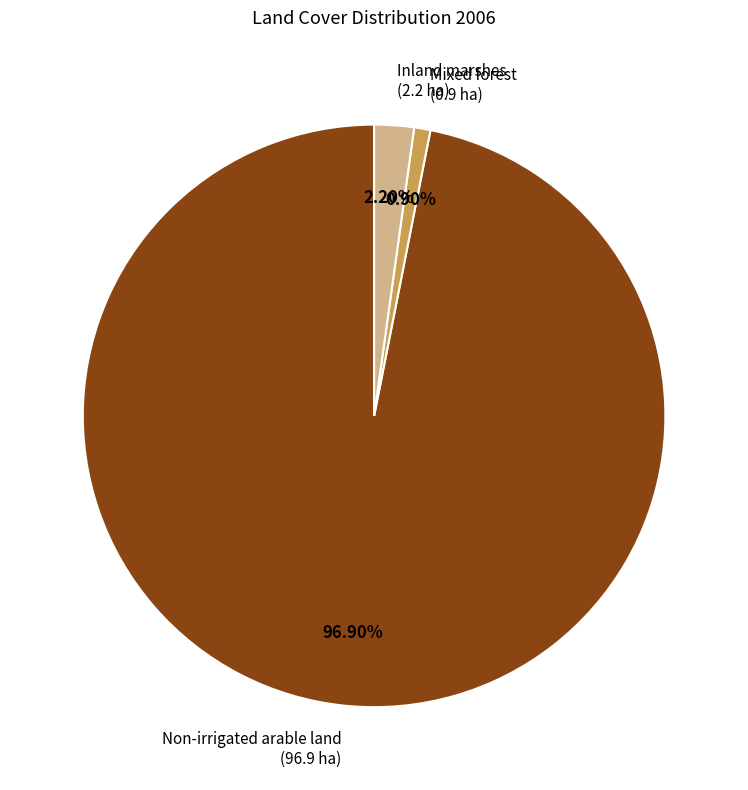

Does any single category account for the majority?

Yes